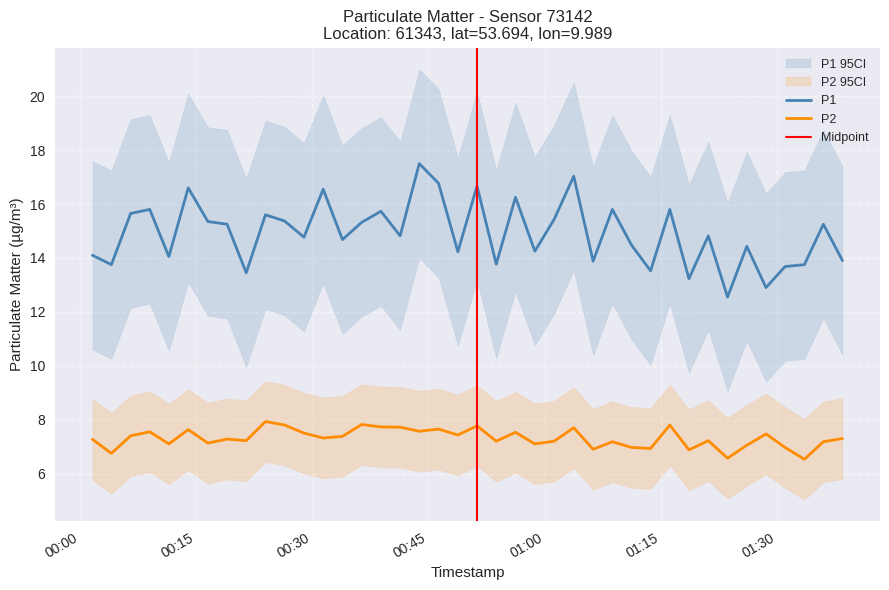

What is the lowest value of the P2 series?

6.5